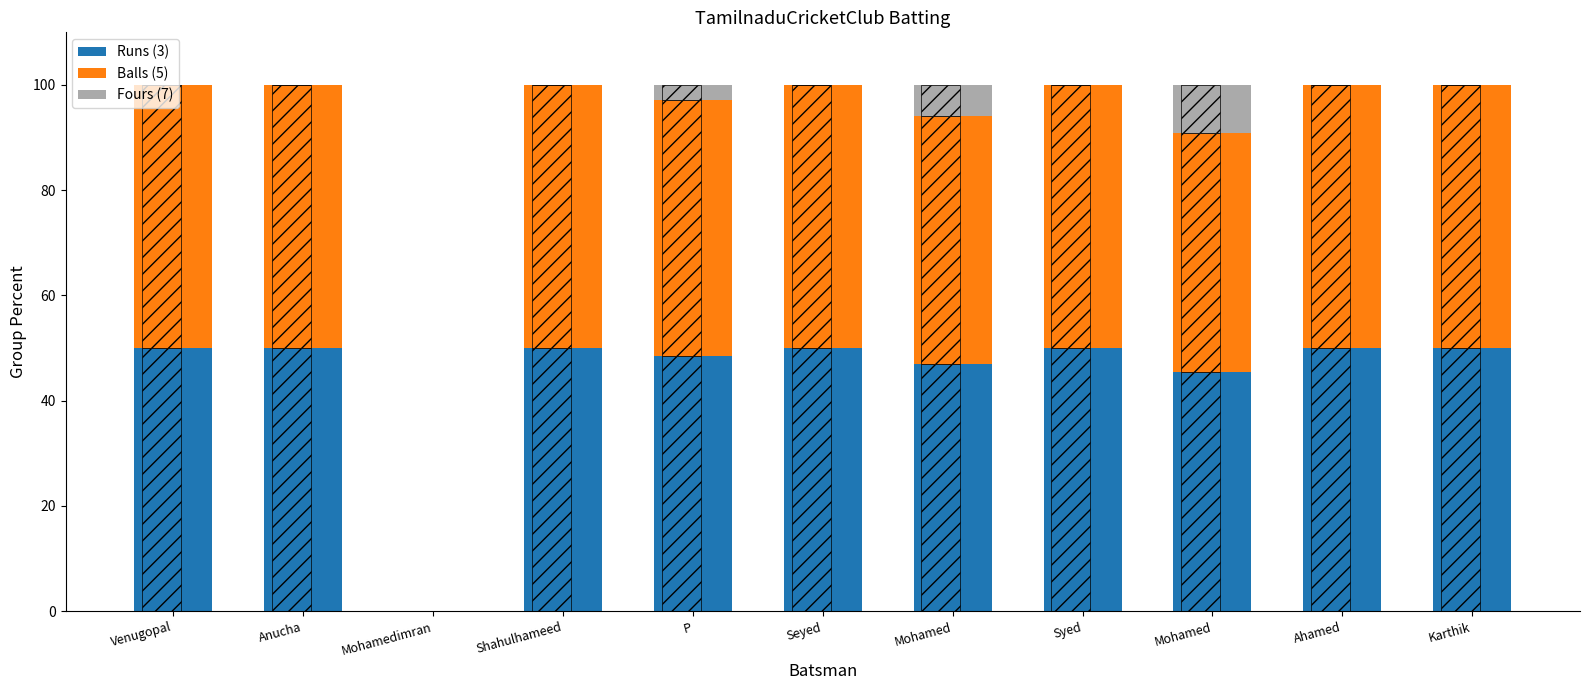

How many values in Balls (Solid) are above zero?

10